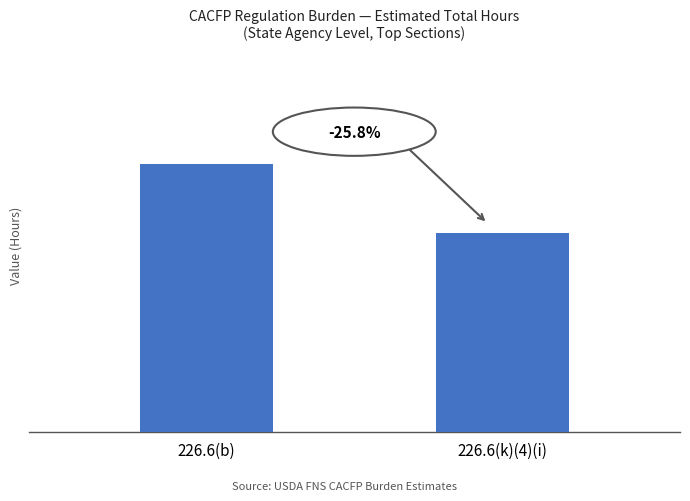

Reading left to right, extract all data points from this chart.

6600	4895